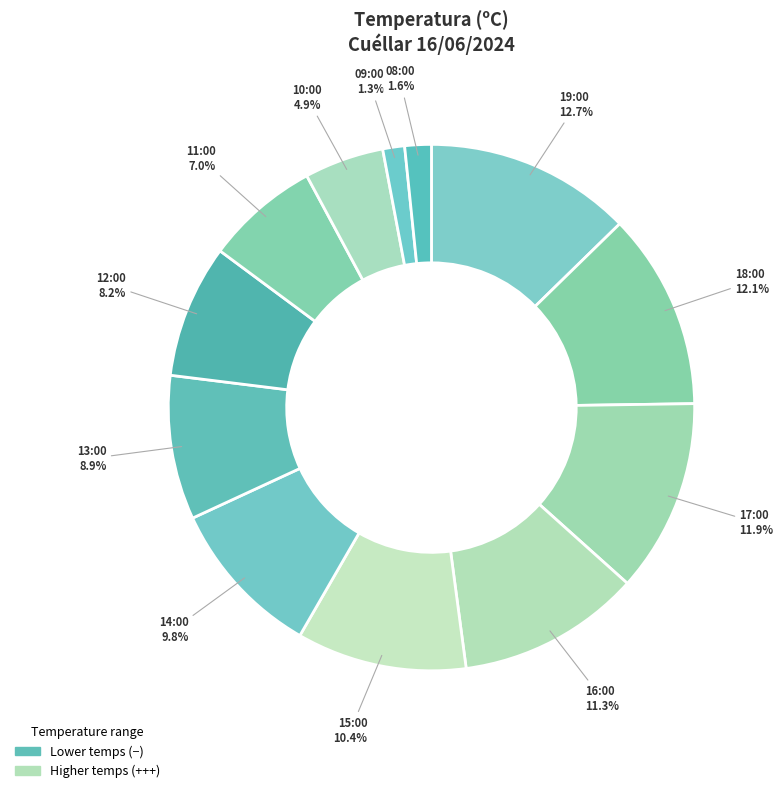

How many segments does this pie chart have?

12